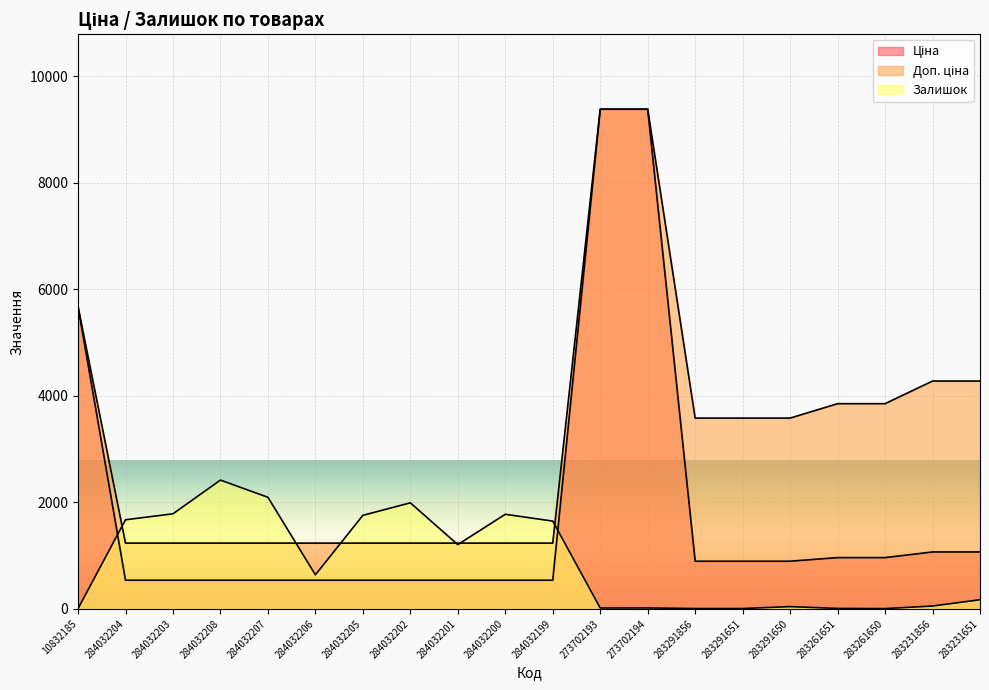

At how many categories does at least one series exceed 133?

20